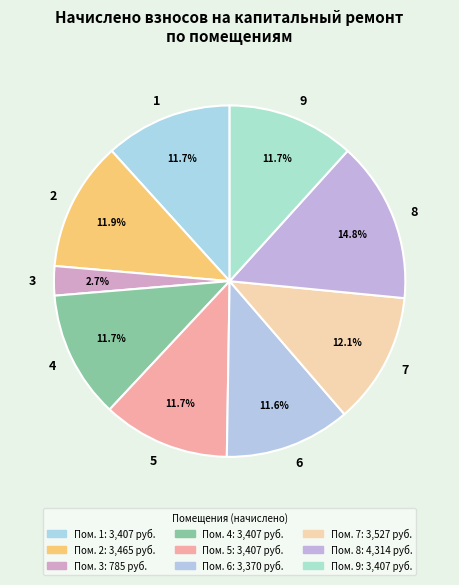

Is it true that 8 is 15% of the pie?

True